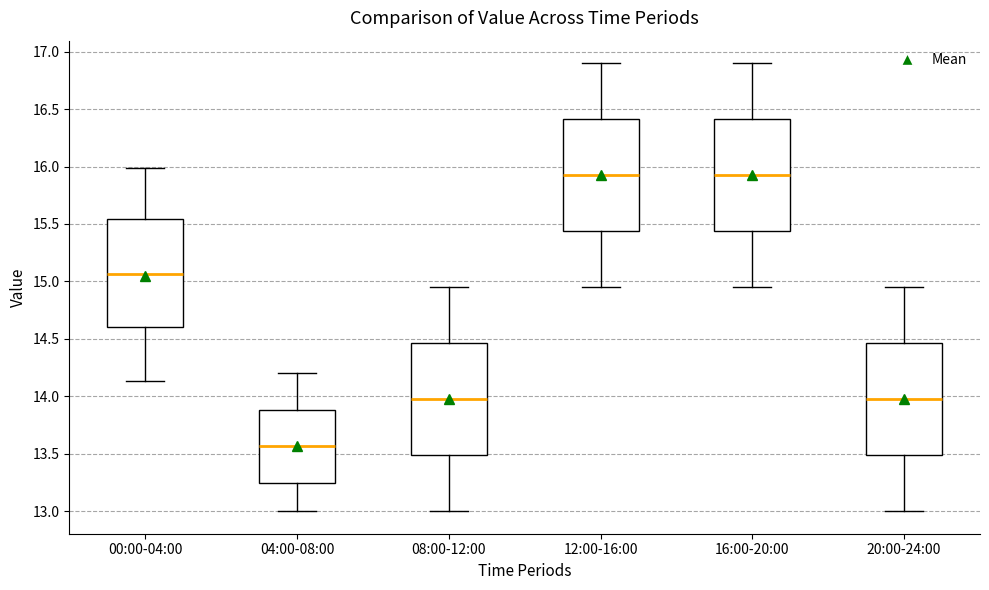

Which box has the lowest median line?

04:00-08:00